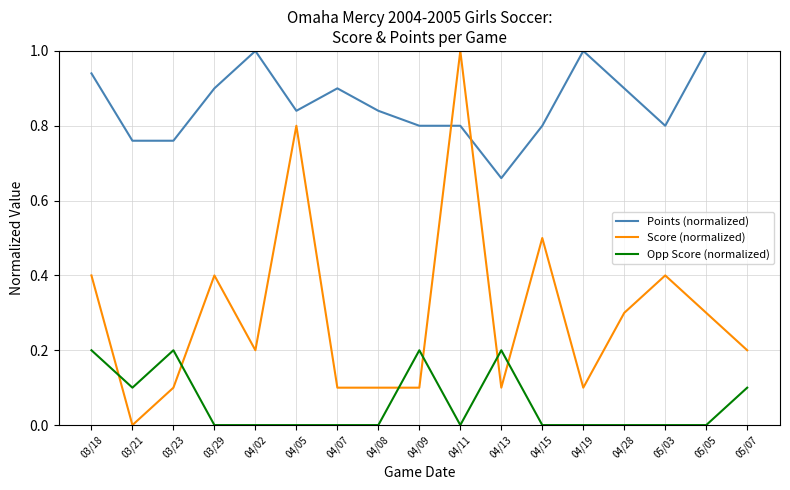

The value of Opp Score (normalized) at 04/07 is 0.1. True or false?

False